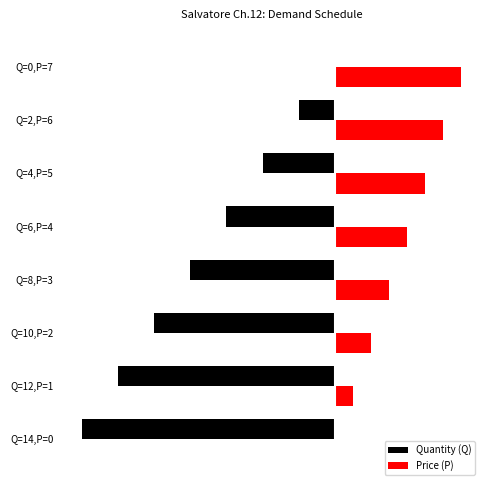

What is the sum of all Quantity (Q) values?

-56